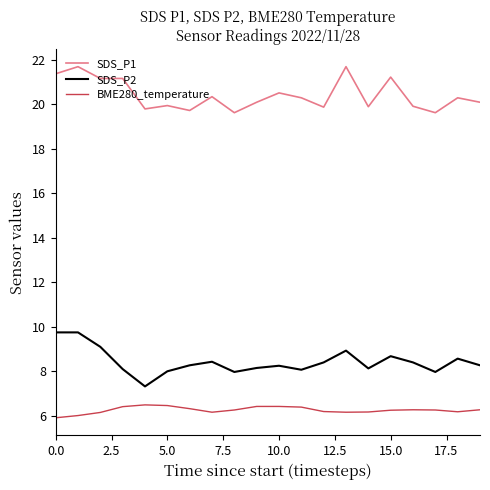

True or false: SDS_P2 and SDS_P1 intersect in this chart.

False